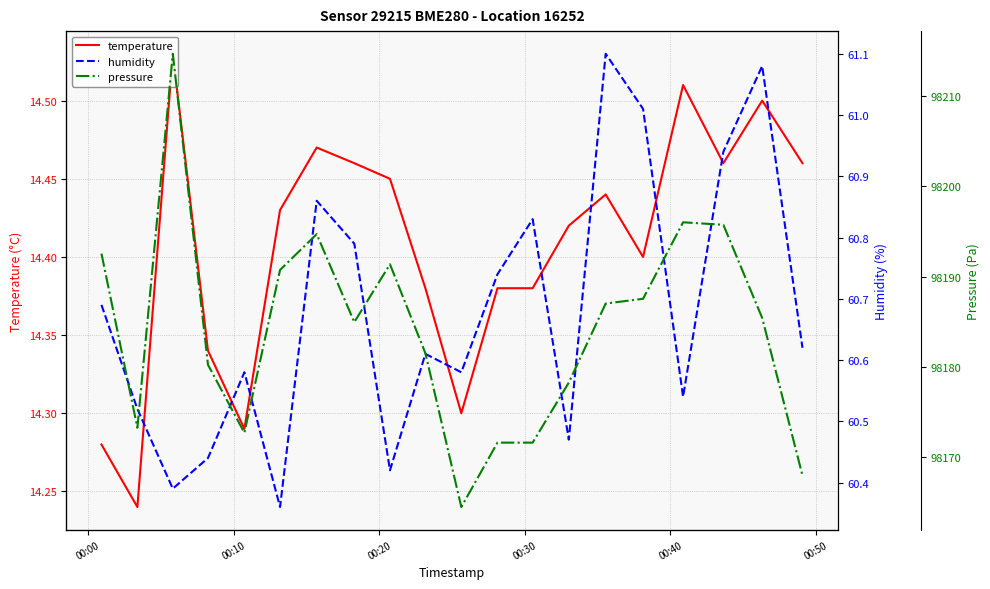

What are all the series names shown in the legend?

temperature, humidity, pressure